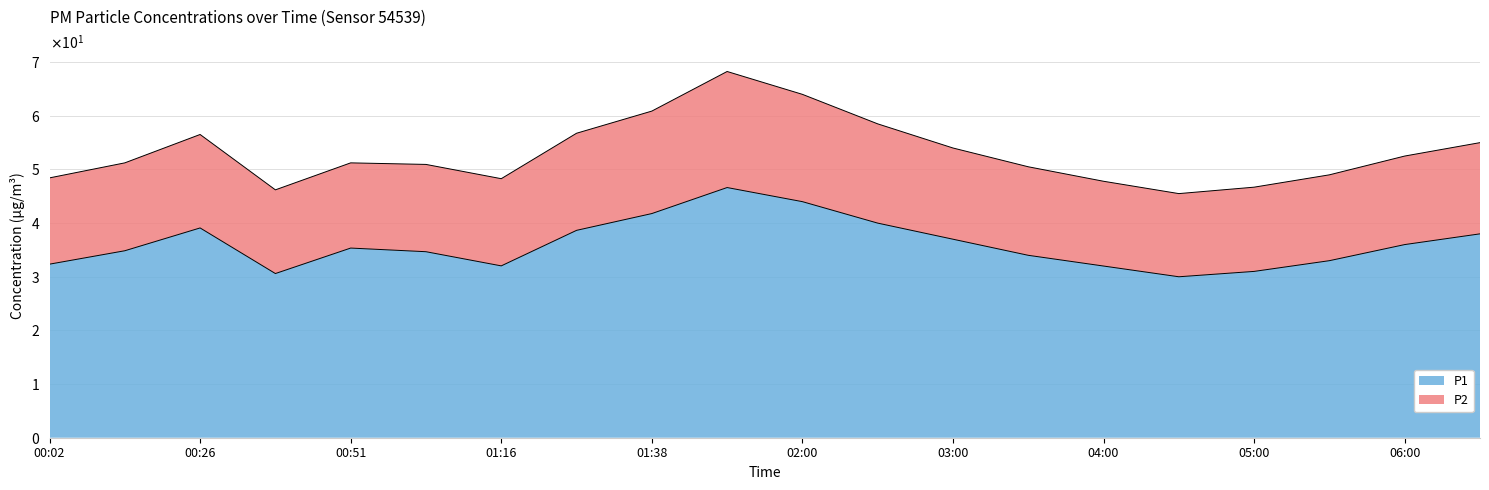

Is it true that the value at 00:26 is 21.0?

False